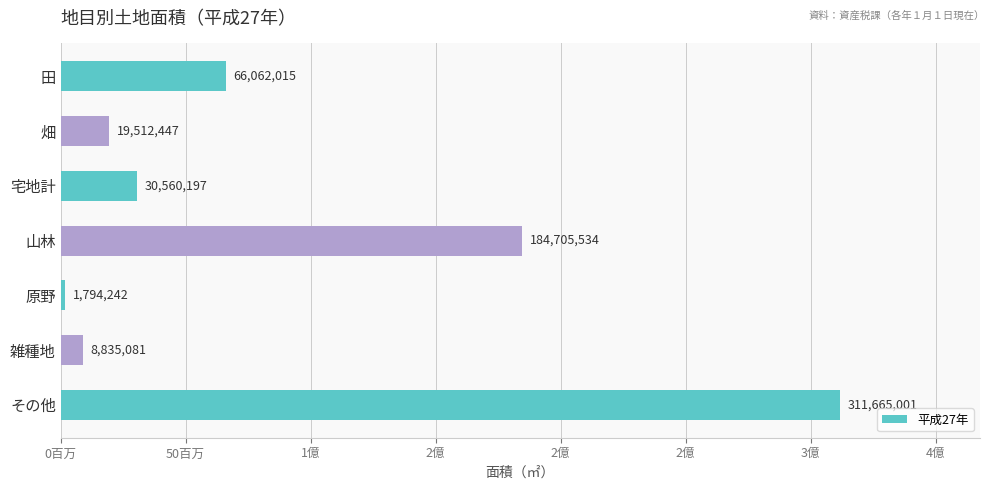

Does the chart contain any negative values?

No